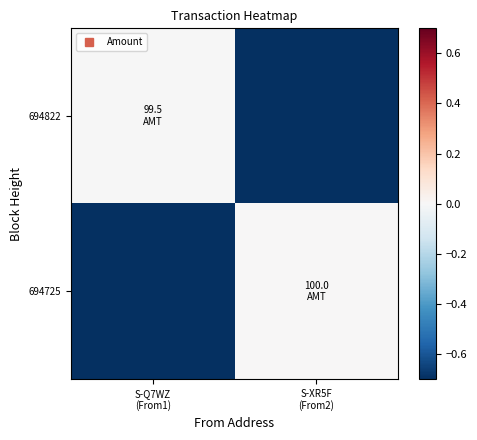

What is the spread (max minus min) of values at S-XR5F
(From2)?

0.7